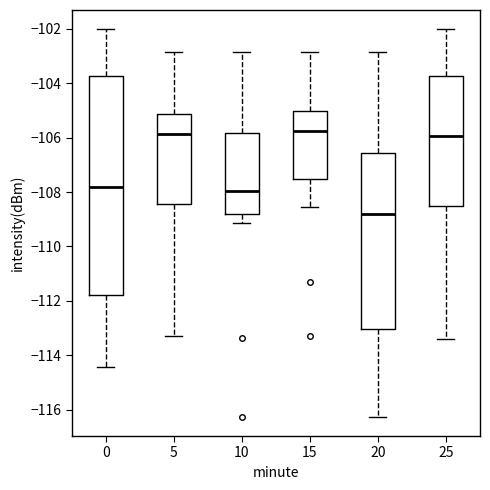

Reading left to right, read every box against the y-axis: the position of its median line, the range the box covers, and the ends of its whiskers. The values are not printed on the chart, so give them approximately, as read against the axis.

0: median -107.8, box -111.8 to -103.8, whiskers -114.4 to -102.0
5: median -105.8, box -108.4 to -105.2, whiskers -113.2 to -102.8
10: median -108.0, box -108.8 to -105.8, whiskers -109.2 to -102.8
15: median -105.8, box -107.6 to -105.0, whiskers -108.6 to -102.8
20: median -108.8, box -113.0 to -106.6, whiskers -116.2 to -102.8
25: median -106.0, box -108.6 to -103.8, whiskers -113.4 to -102.0